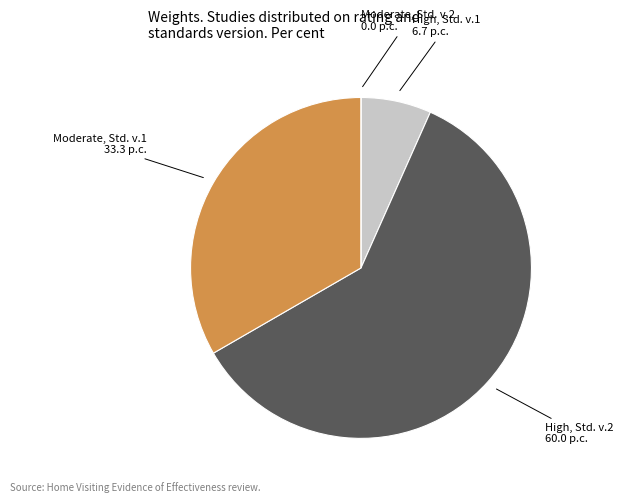

Is there any slice that represents more than half of the pie?

Yes